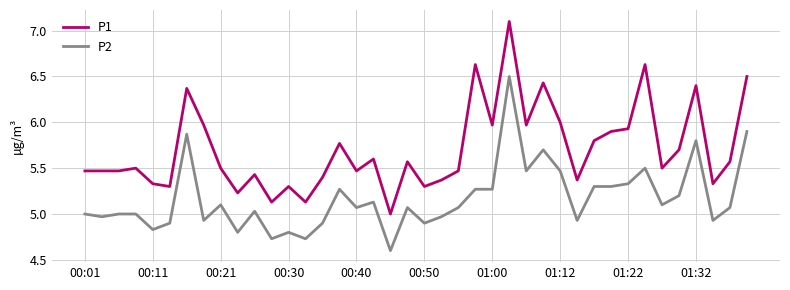

List the series in order of their peak value, highest first.

P1, P2